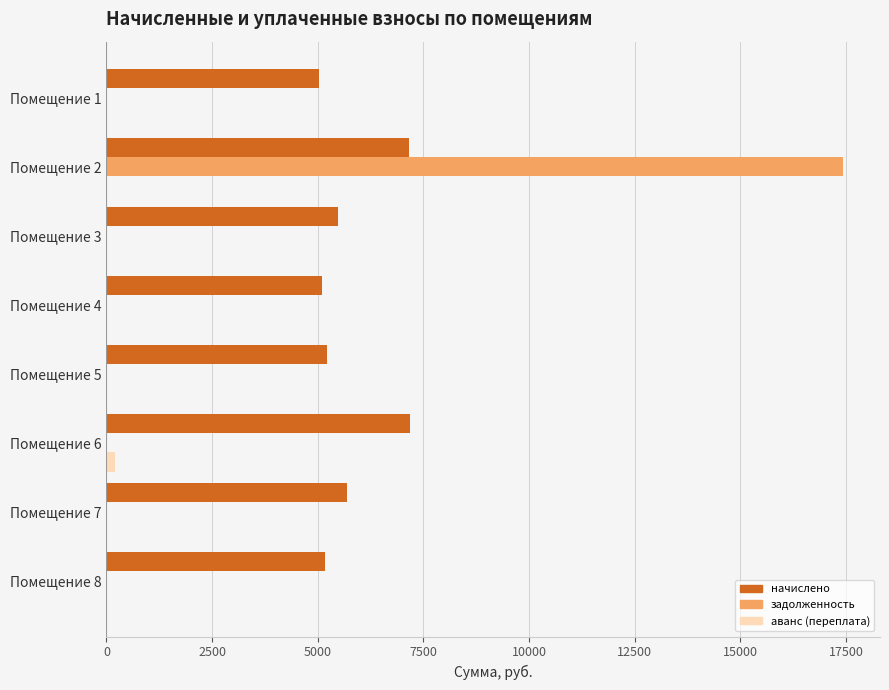

What is the highest value of the задолженность series?

17432.3